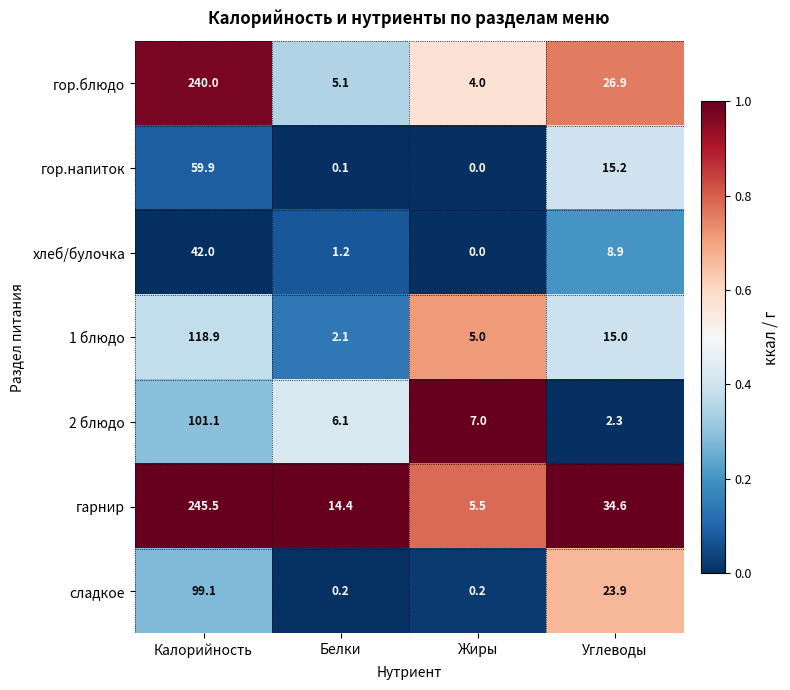

What is the total value across all series at Калорийность?

906.5